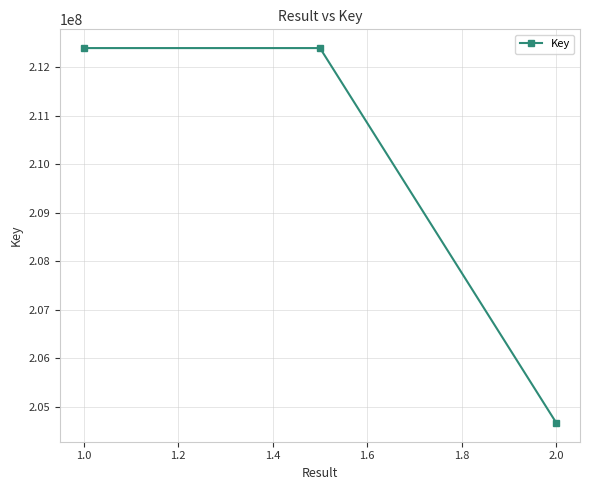

What is the minimum value shown in the chart?

204661423